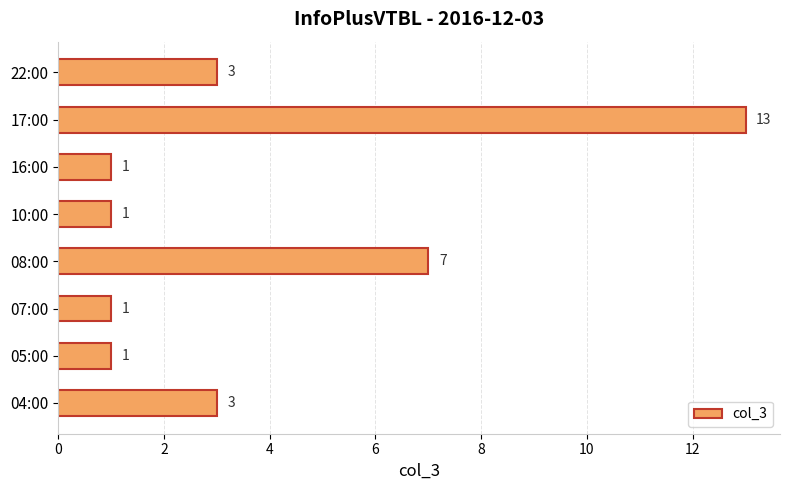

What is the difference between the maximum and second lowest values?

12